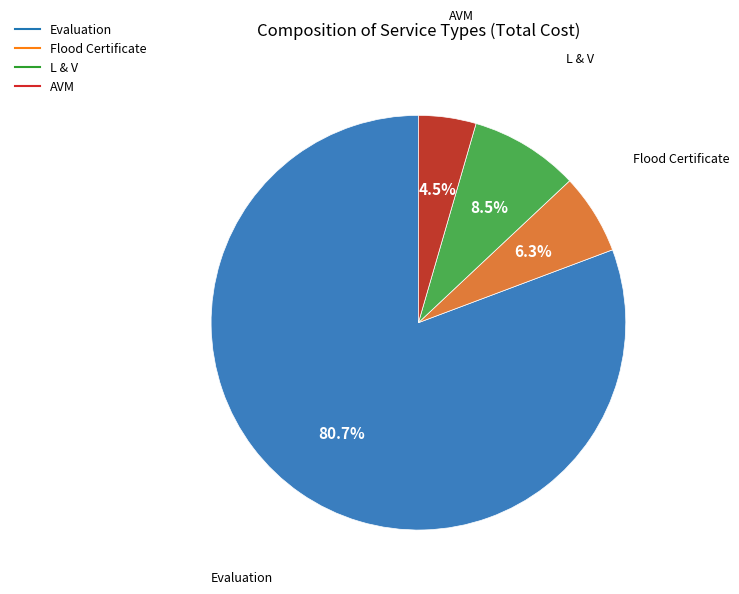

To the nearest percent, what is the combined percentage of L & V and Flood Certificate?

15%